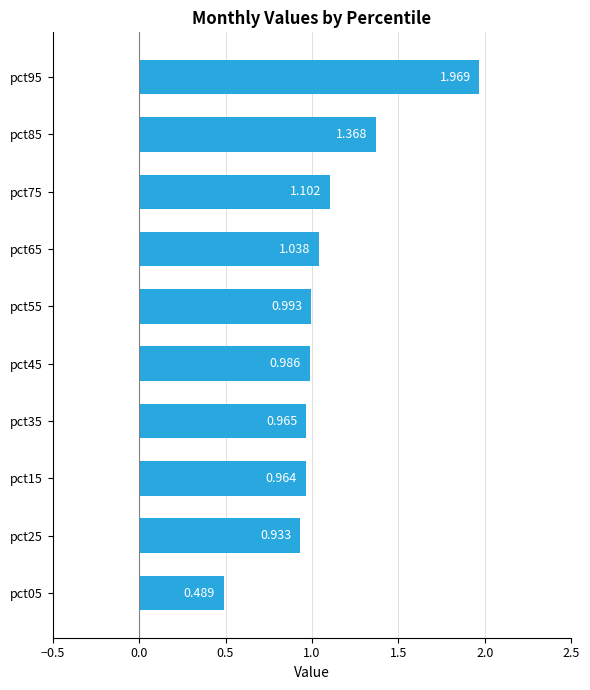

What is the average value?

1.1